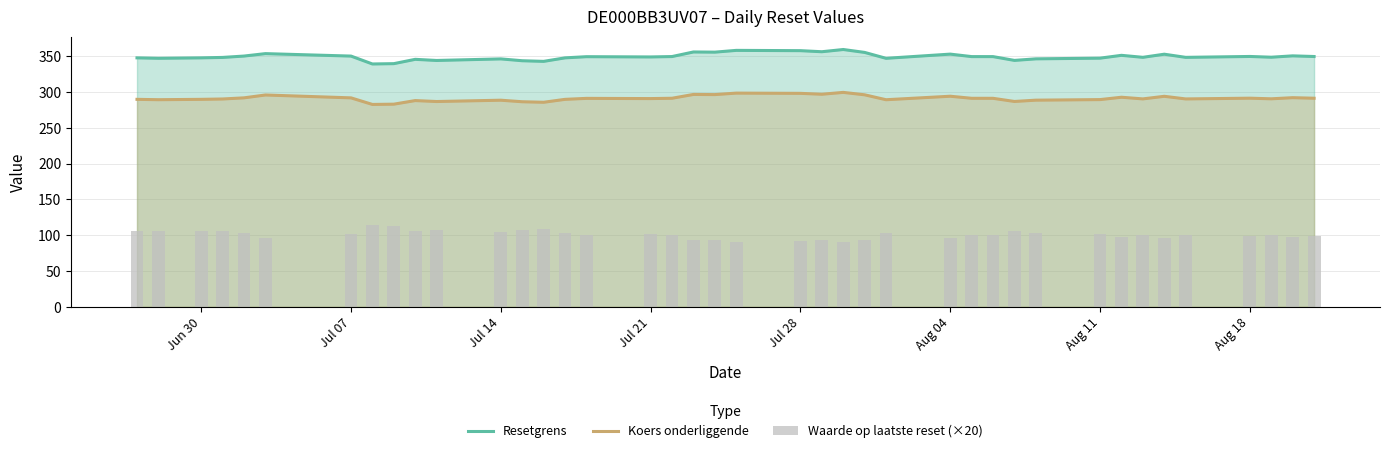

How many data points in Koers onderliggende are less than 291?

20